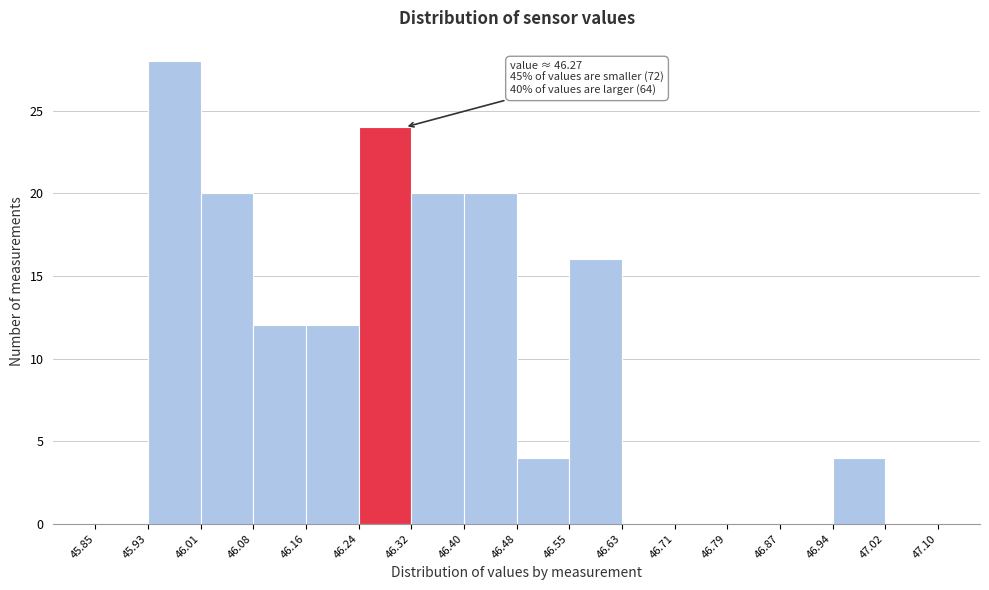

Over which range of the x-axis is the bar tallest?

45.93 to 46.01